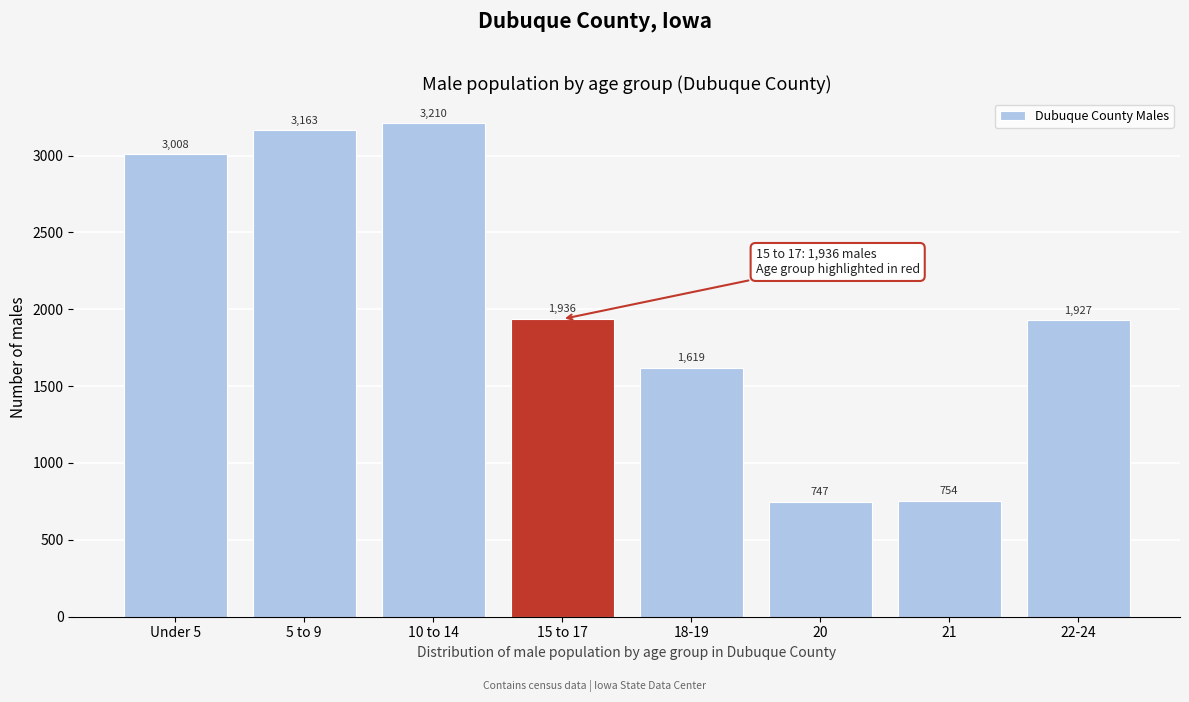

Reading left to right, list all the values displayed in this chart.

Under 5=3008	5 to 9=3163	10 to 14=3210	15 to 17=1936	18-19=1619	20=747	21=754	22-24=1927